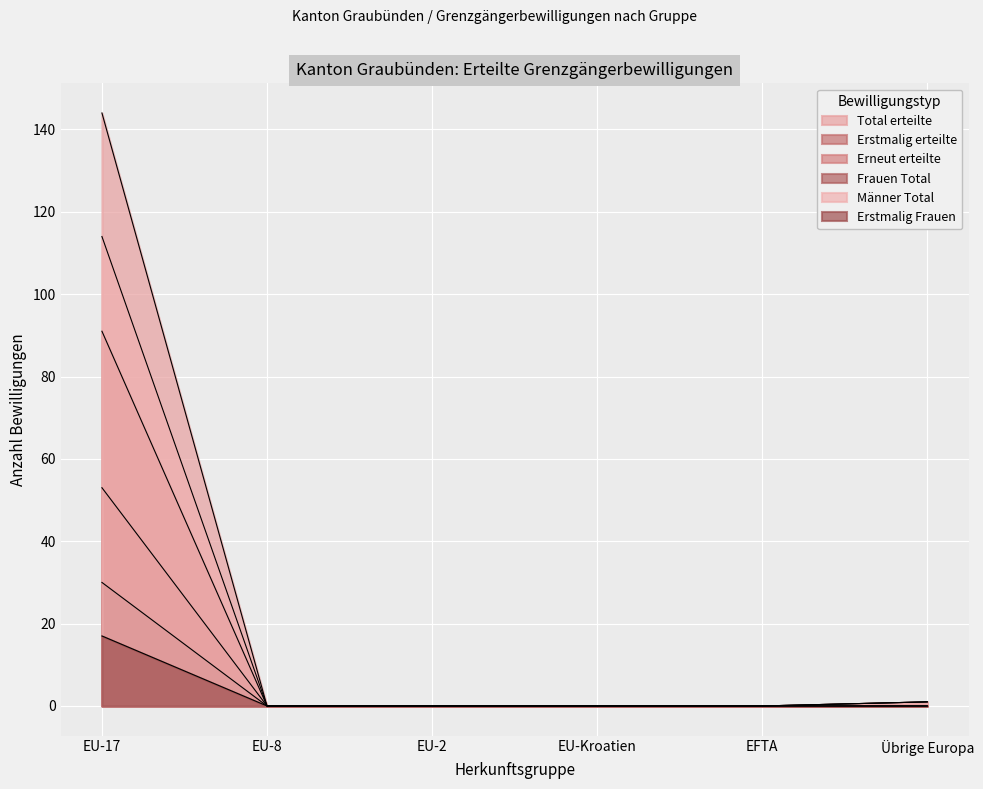

List the labels in order of Erneut erteilte value, largest first.

EU-17, Übrige Europa, EU-8, EU-2, EU-Kroatien, EFTA